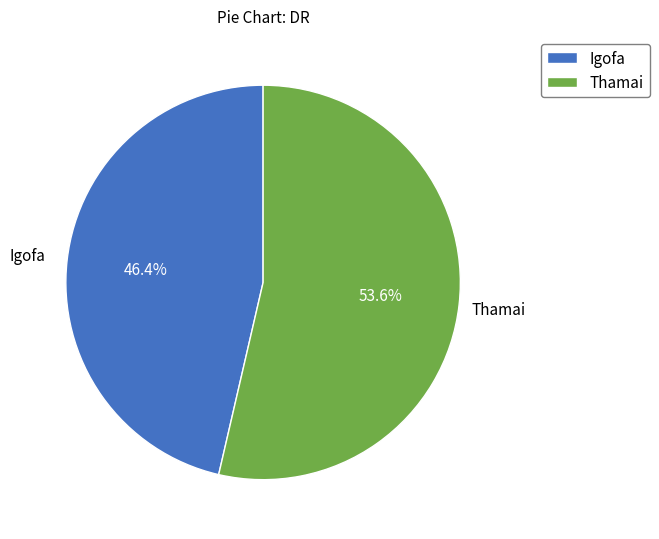

Does Thamai represent more than half of the total?

Yes